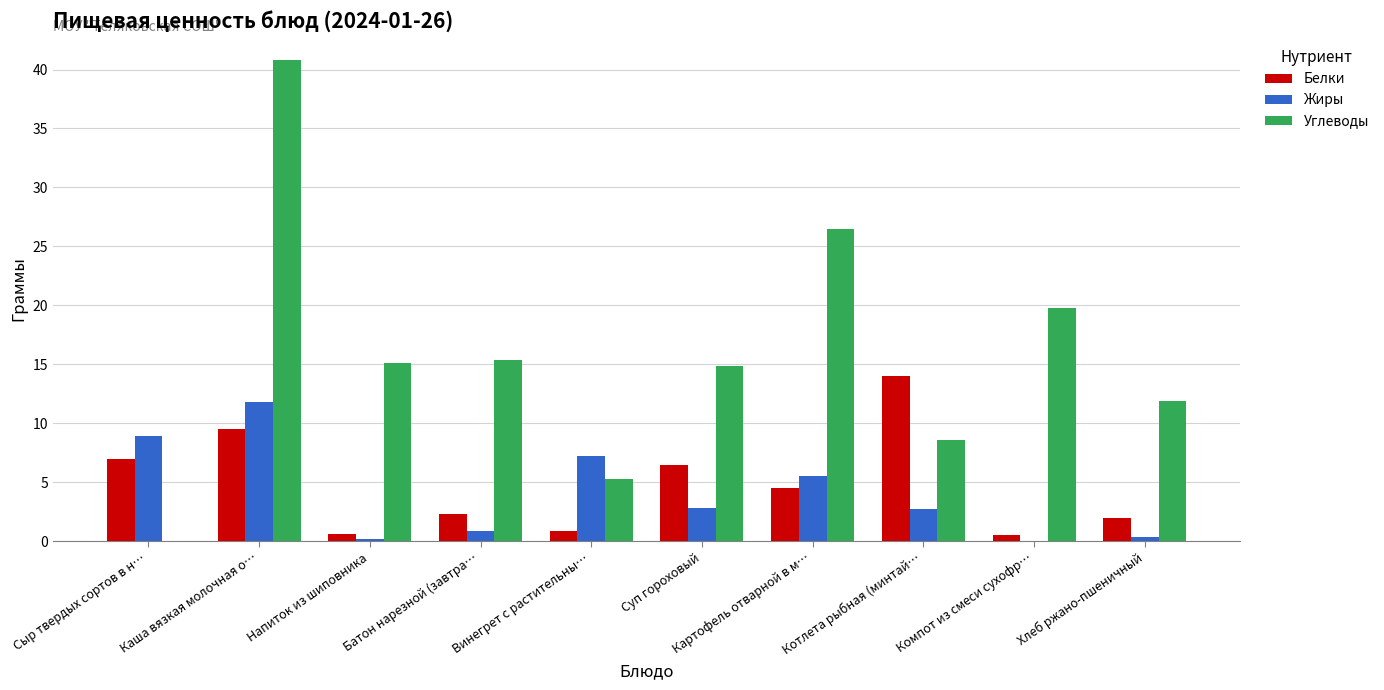

How many data points in Жиры are above 2?

6